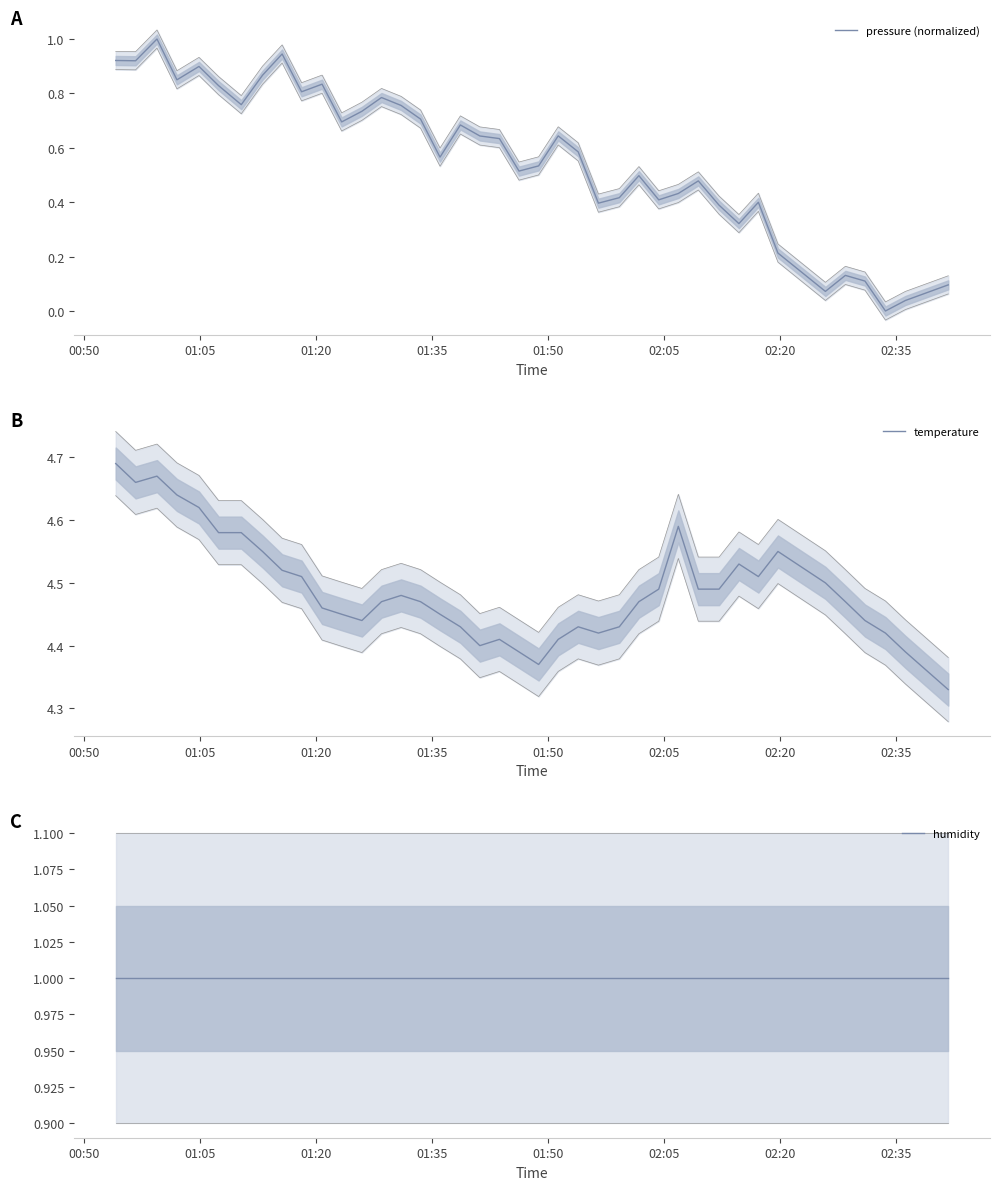

How many temperature values are between 4 and 5?

40